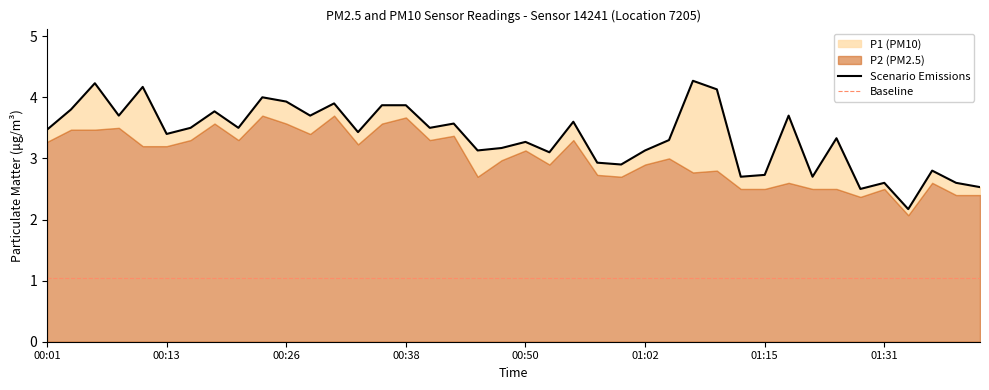

What is the ratio of the value at 00:48 to the value at 00:13?

0.9